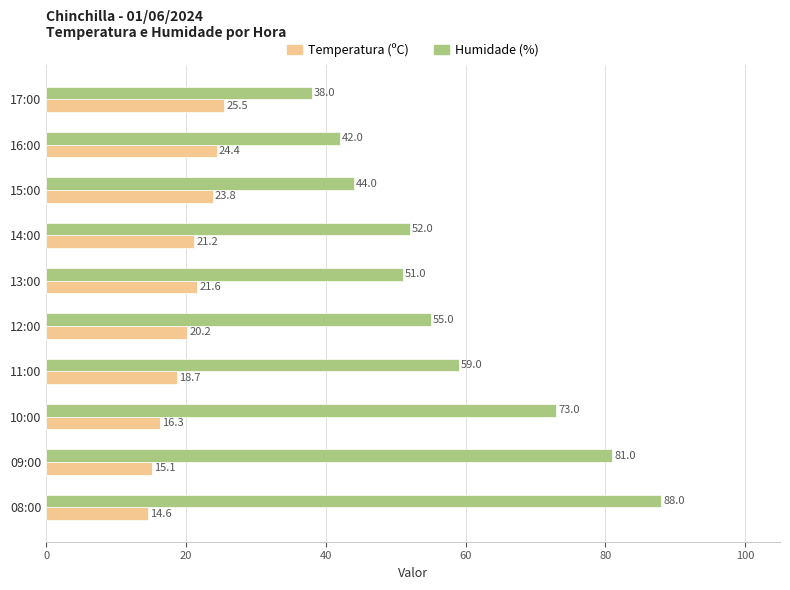

Which category has the highest value across all series?

08:00